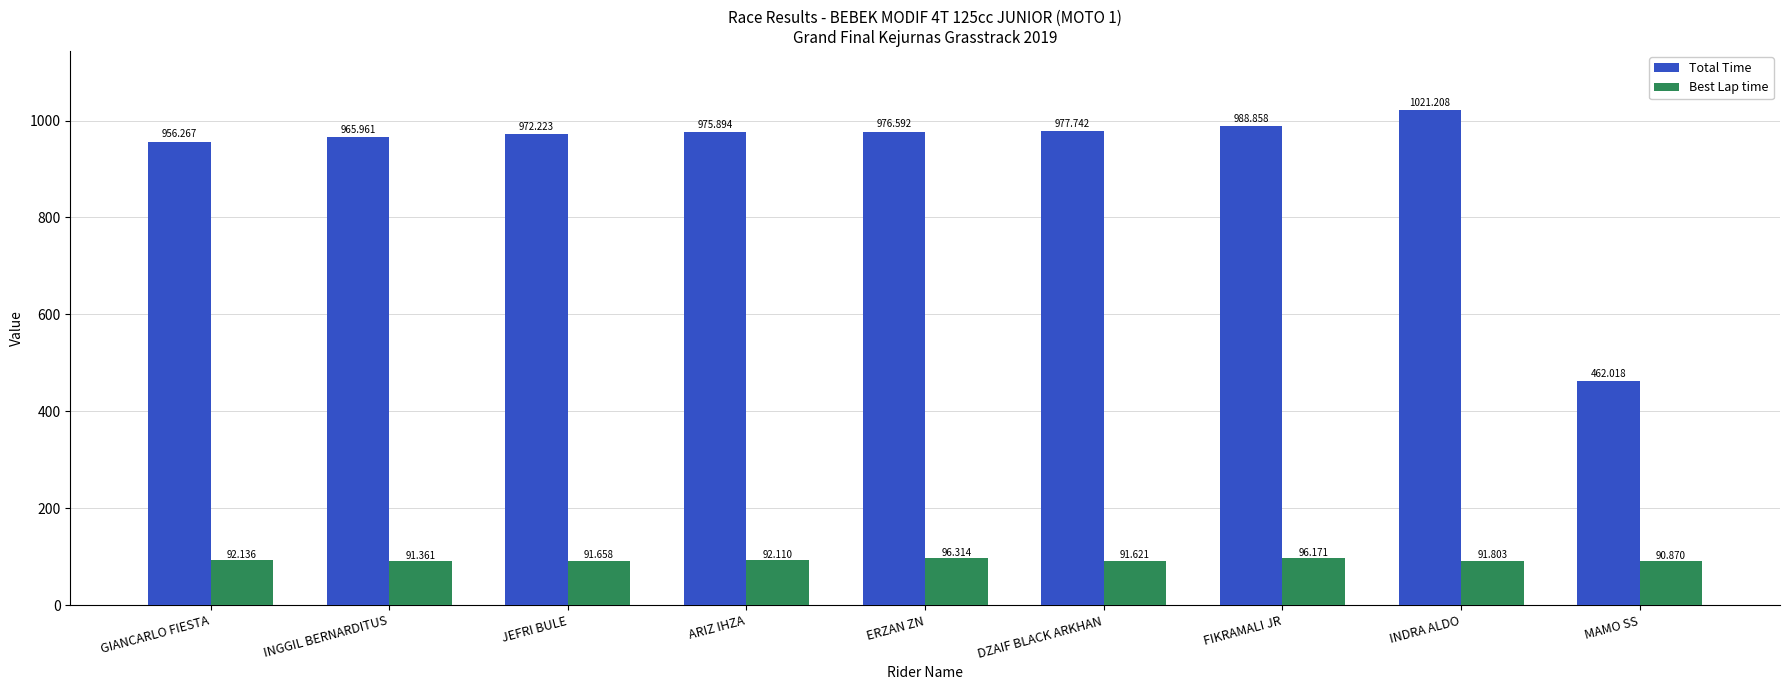

Which series has the widest spread of values?

Total Time